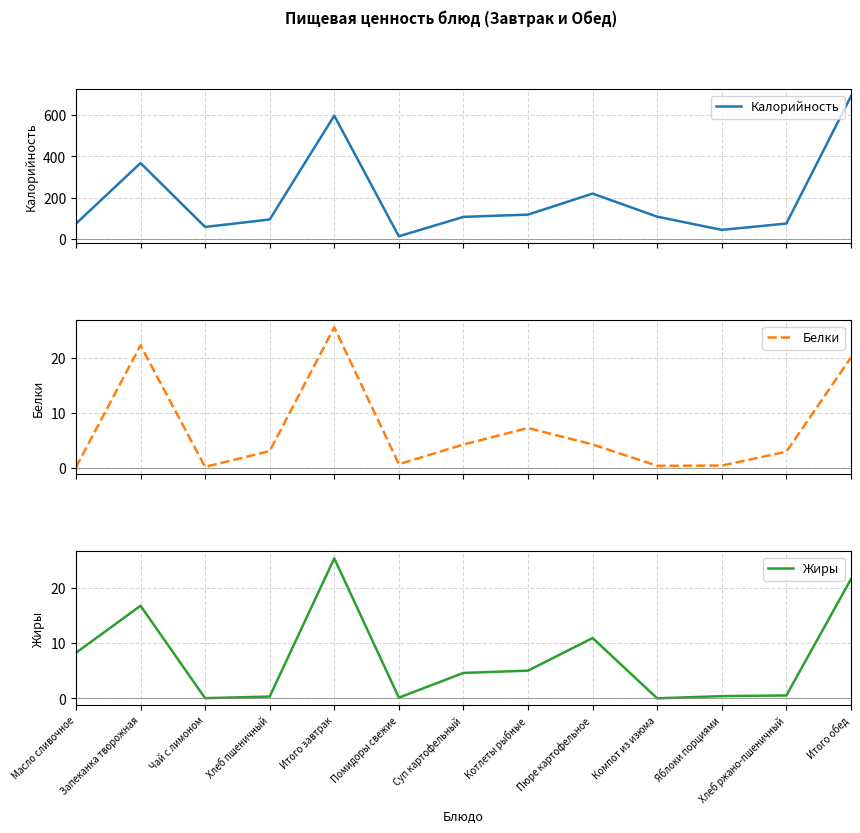

How many interior local valleys does the Белки series have?

3